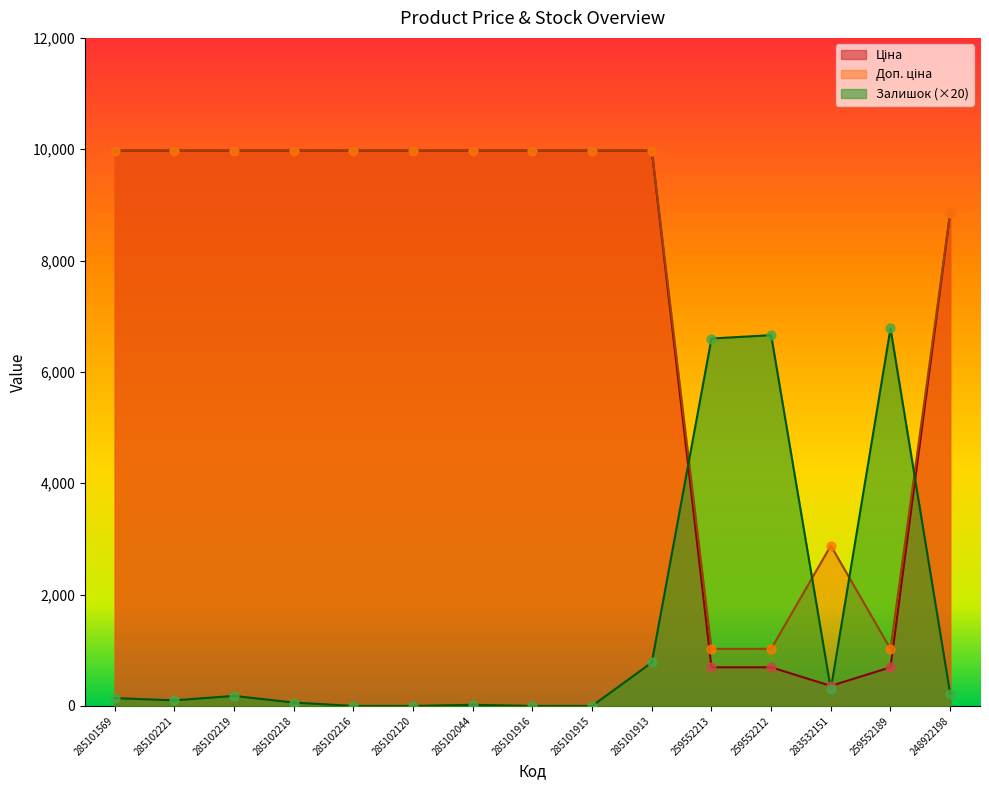

Which series has the largest total across all categories?

Доп. ціна